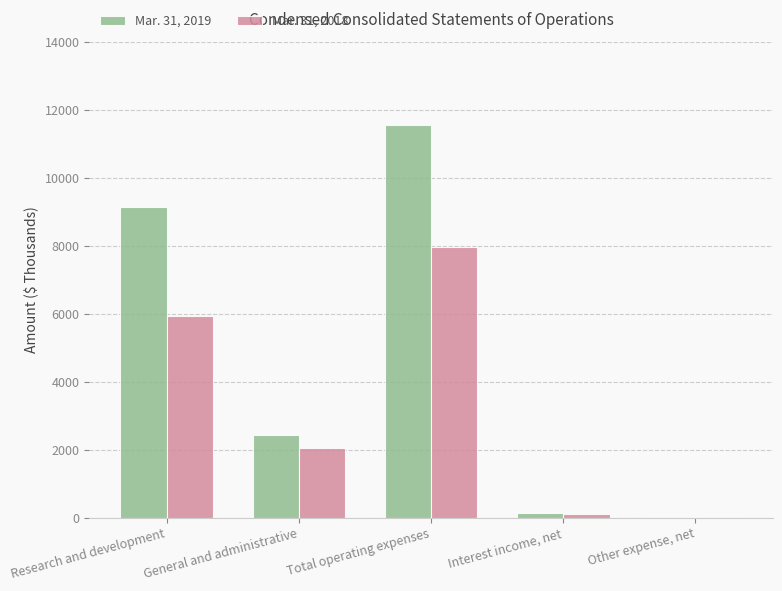

How many distinct data groups are displayed?

2